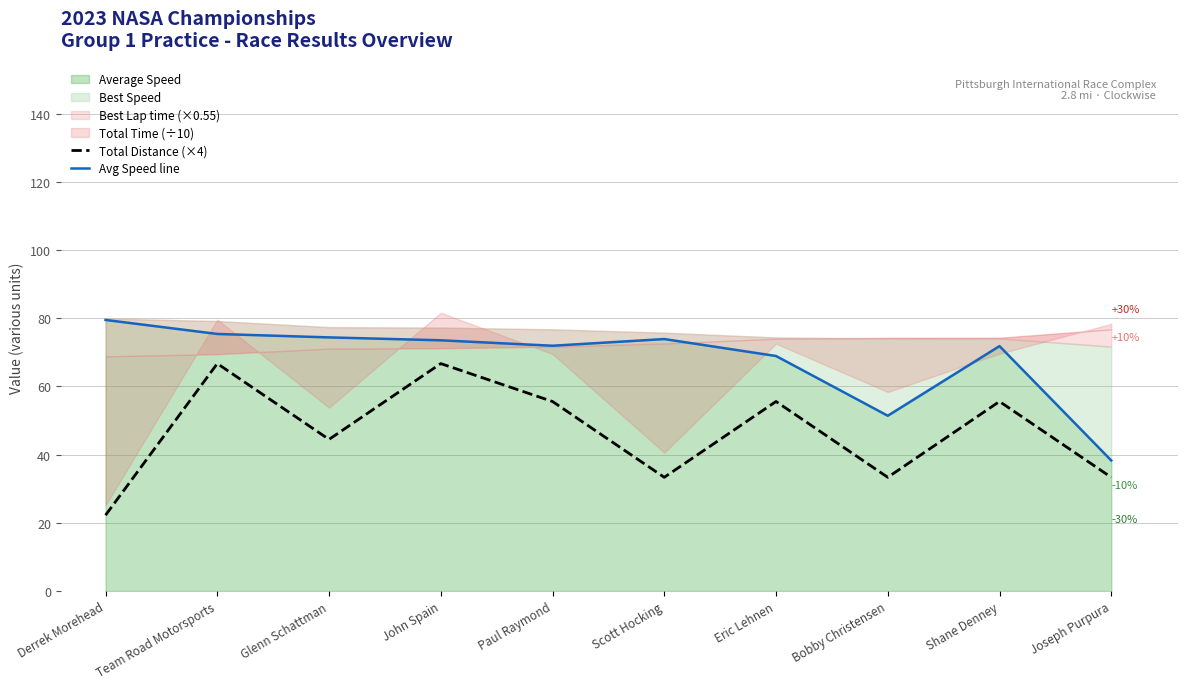

True or false: Total Distance (×4) and Avg Speed line cross at least once.

False